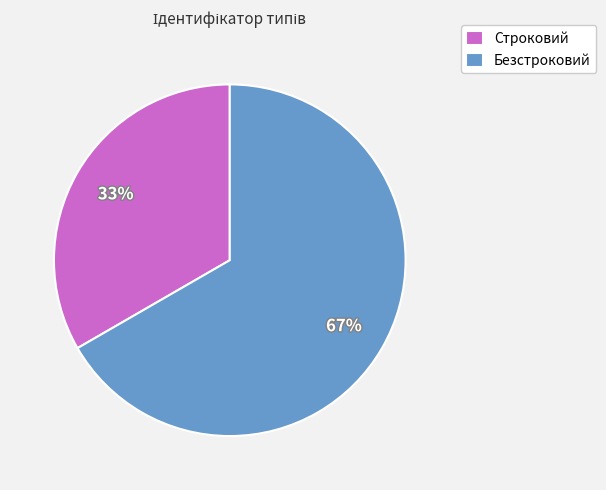

To the nearest percent, what is the average slice percentage?

50%